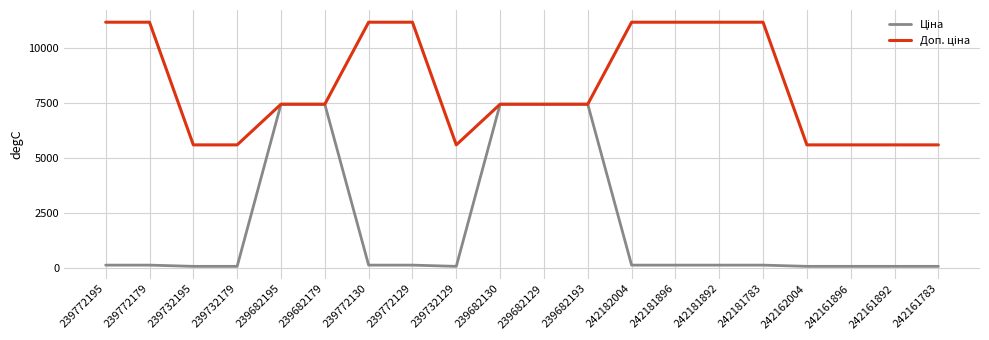

How many lines are shown in the chart?

2